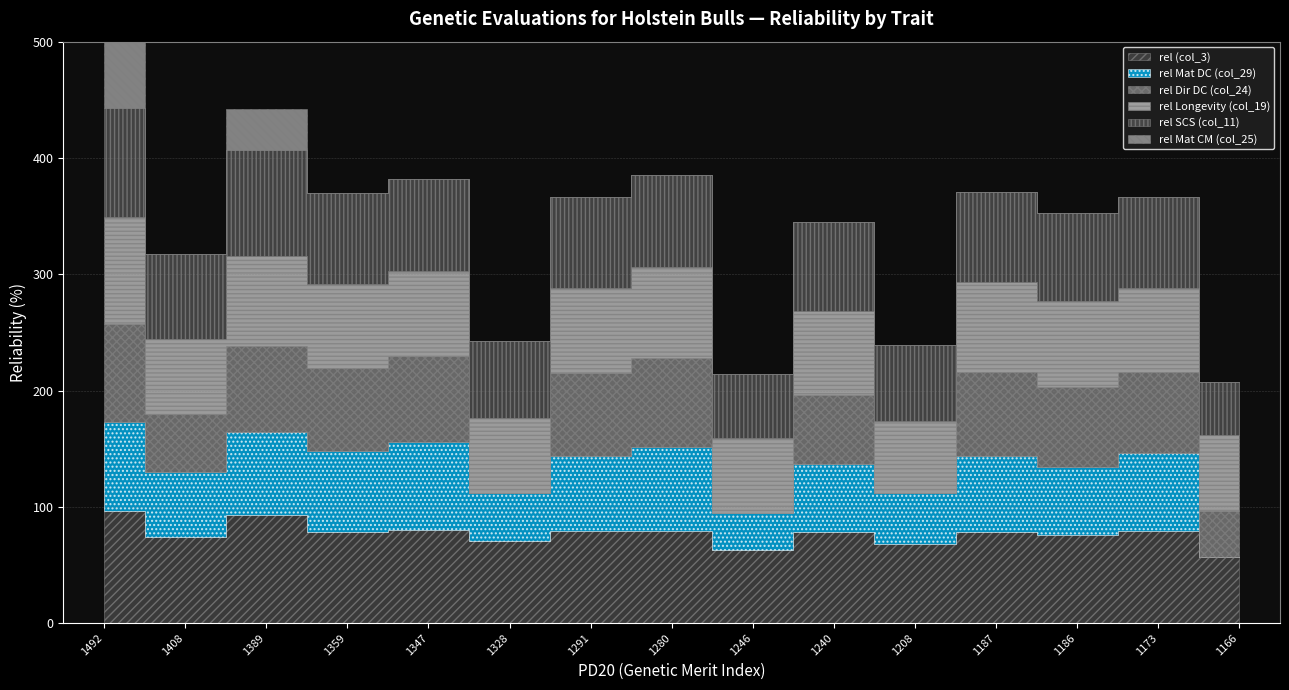

Which series changed the most between 1173 and 1166?

rel Mat DC (col_29)